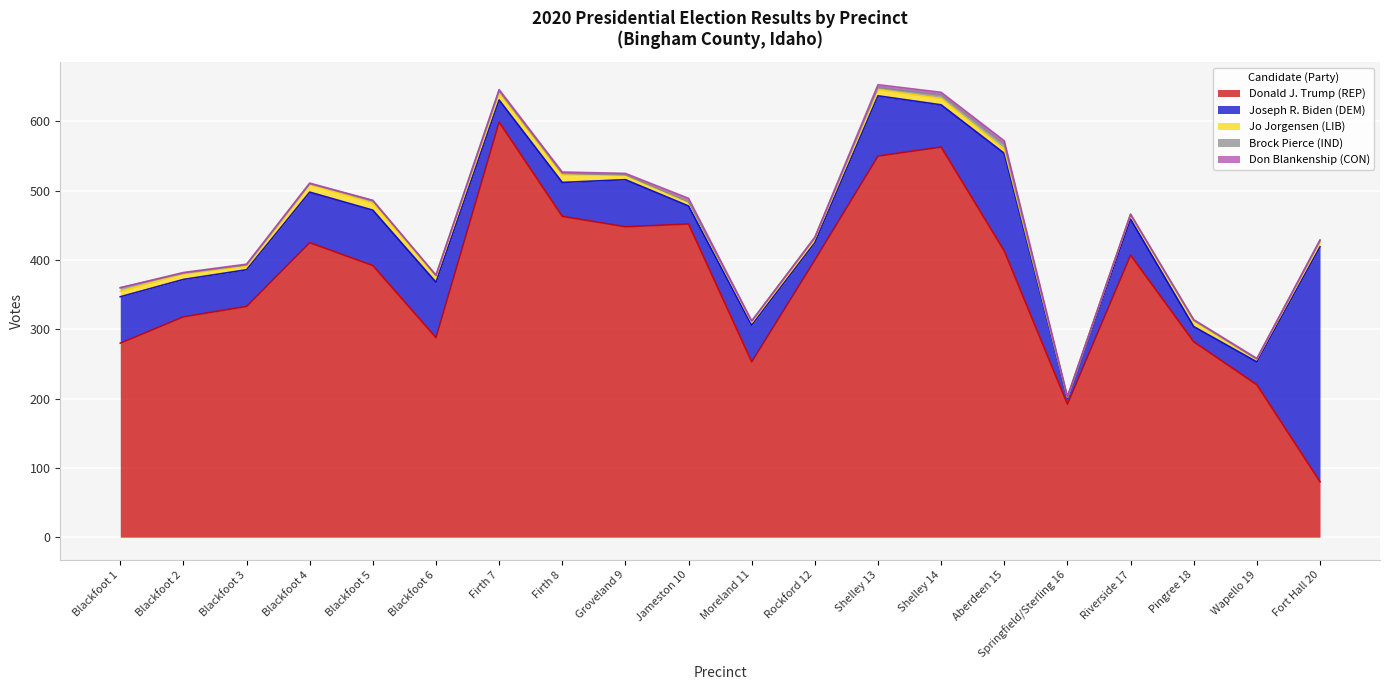

True or false: Brock Pierce (IND) and Joseph R. Biden (DEM) cross at least once.

False